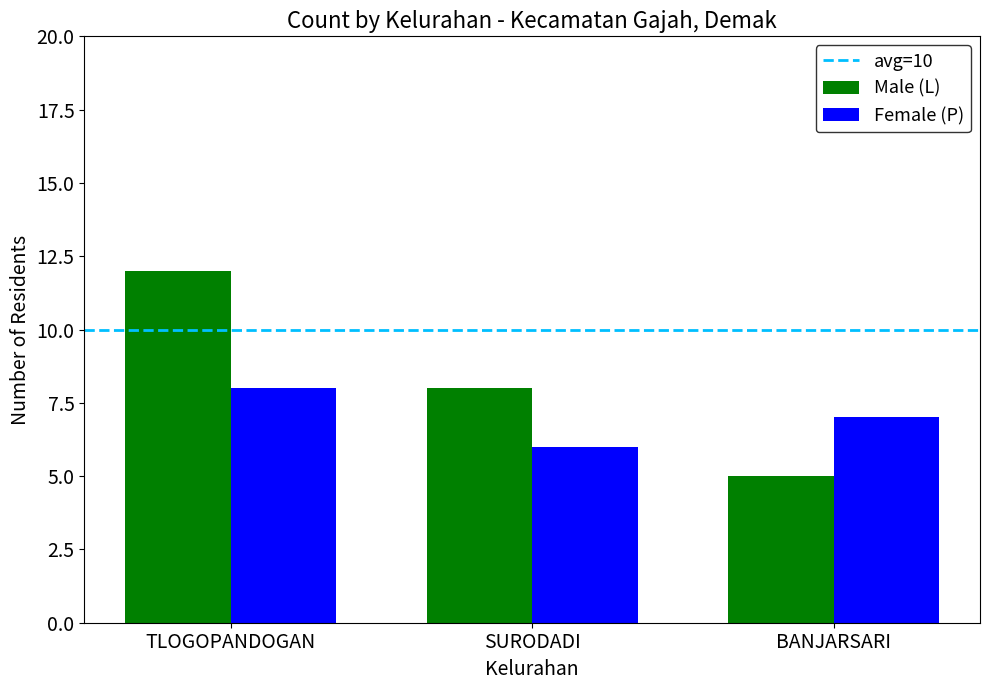

How many Female (P) values are between 6 and 8?

3